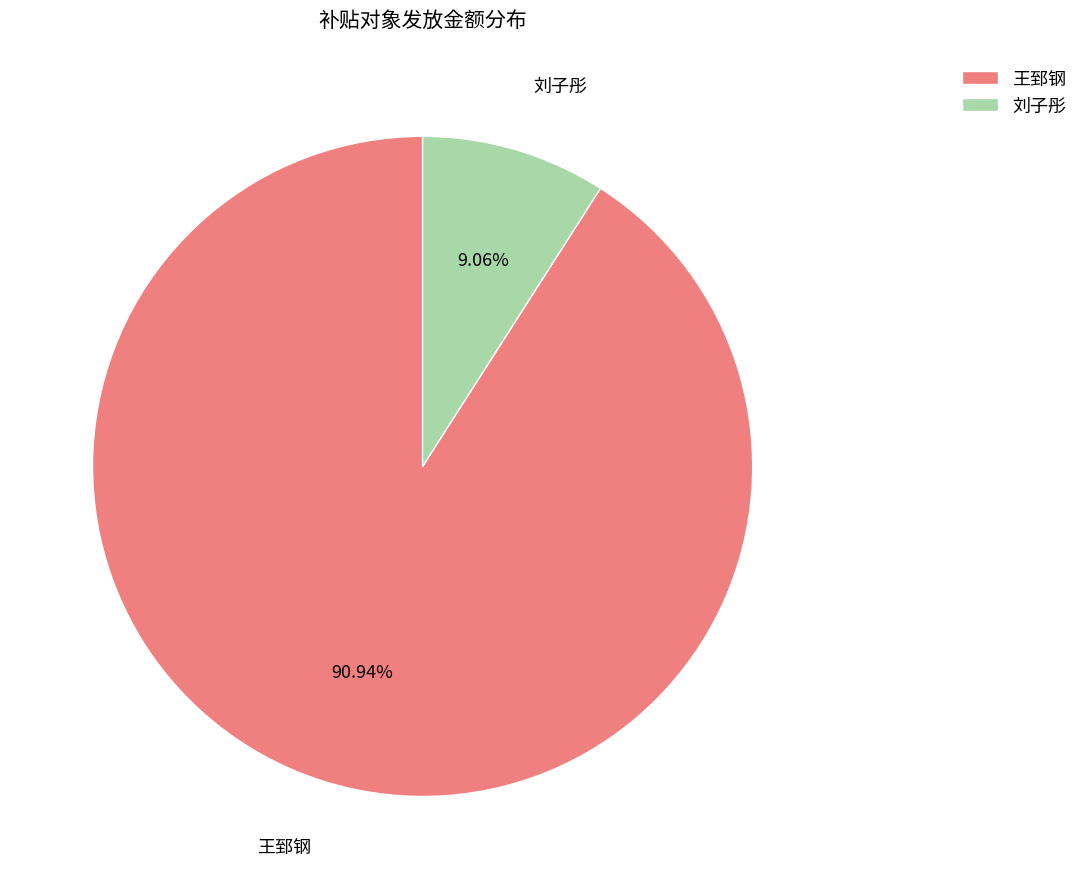

To the nearest percent, what is the difference between the 王郅钢 and 刘子彤 slice percentages?

82%